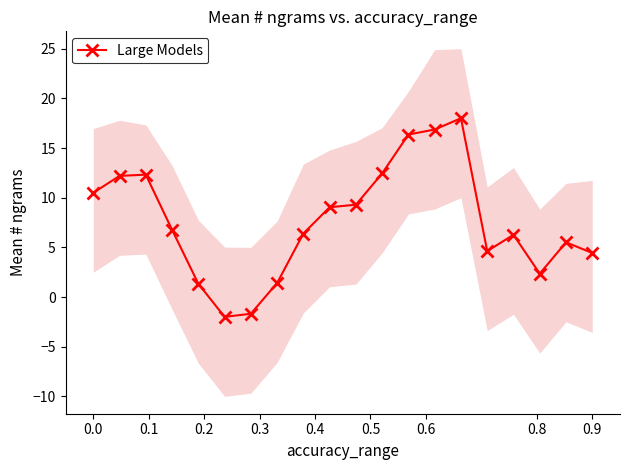

True or false: Large Models has more than 1 interior local peaks.

True